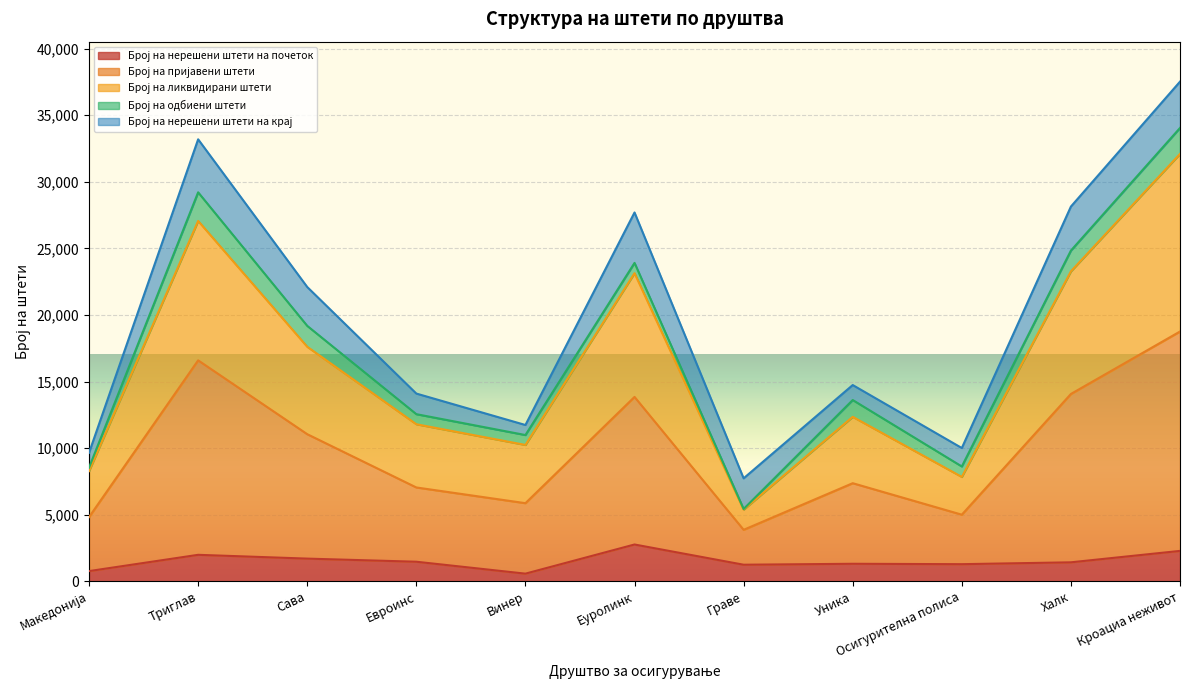

Which category has the lowest value across all series?

Винер